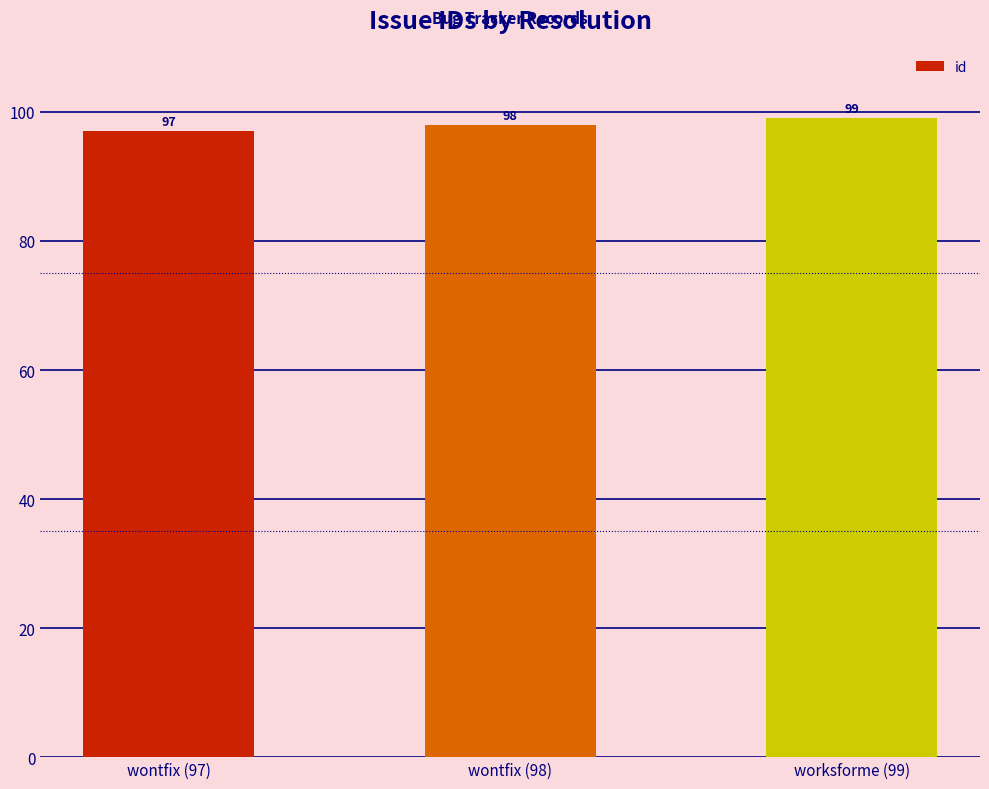

Does the chart contain stacked bars?

No